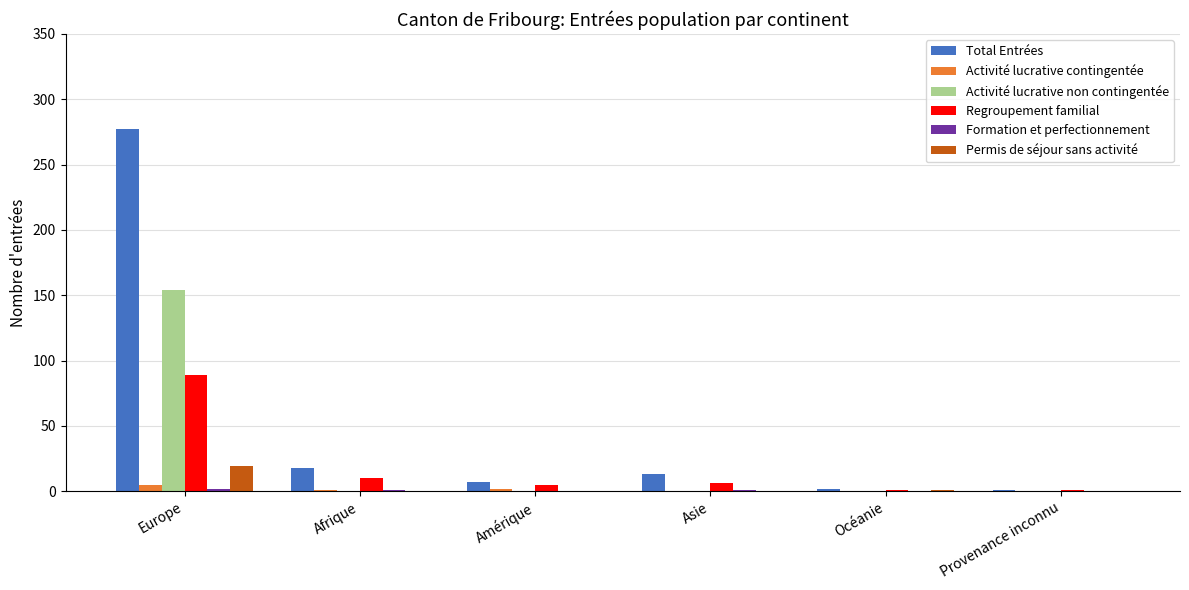

What is the difference between the Permis de séjour sans activité values at Océanie and Amérique?

1